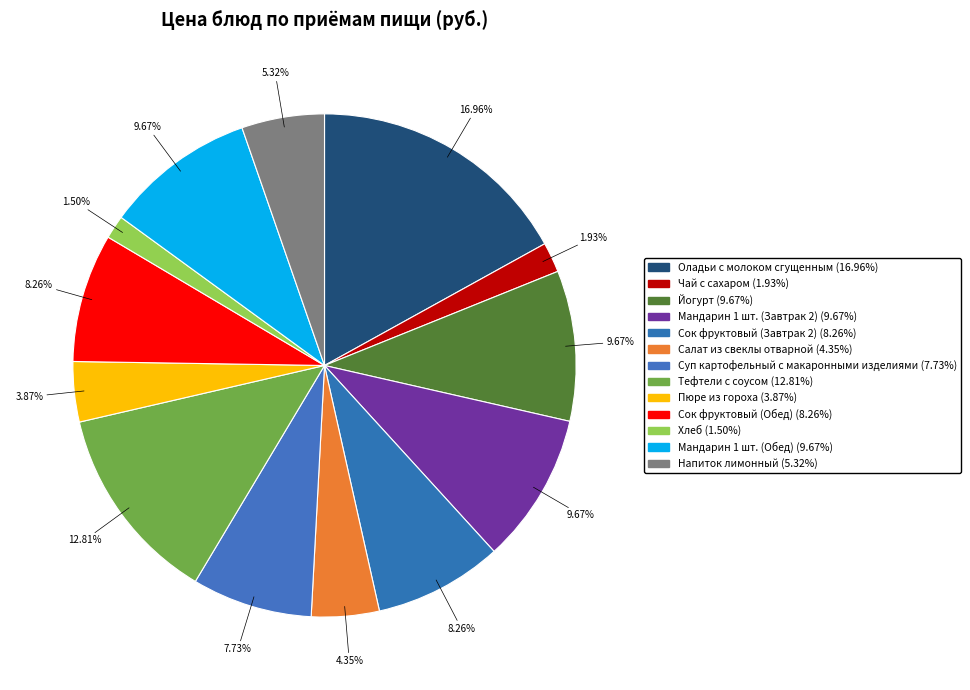

What is the smallest slice in the pie chart?

Хлеб